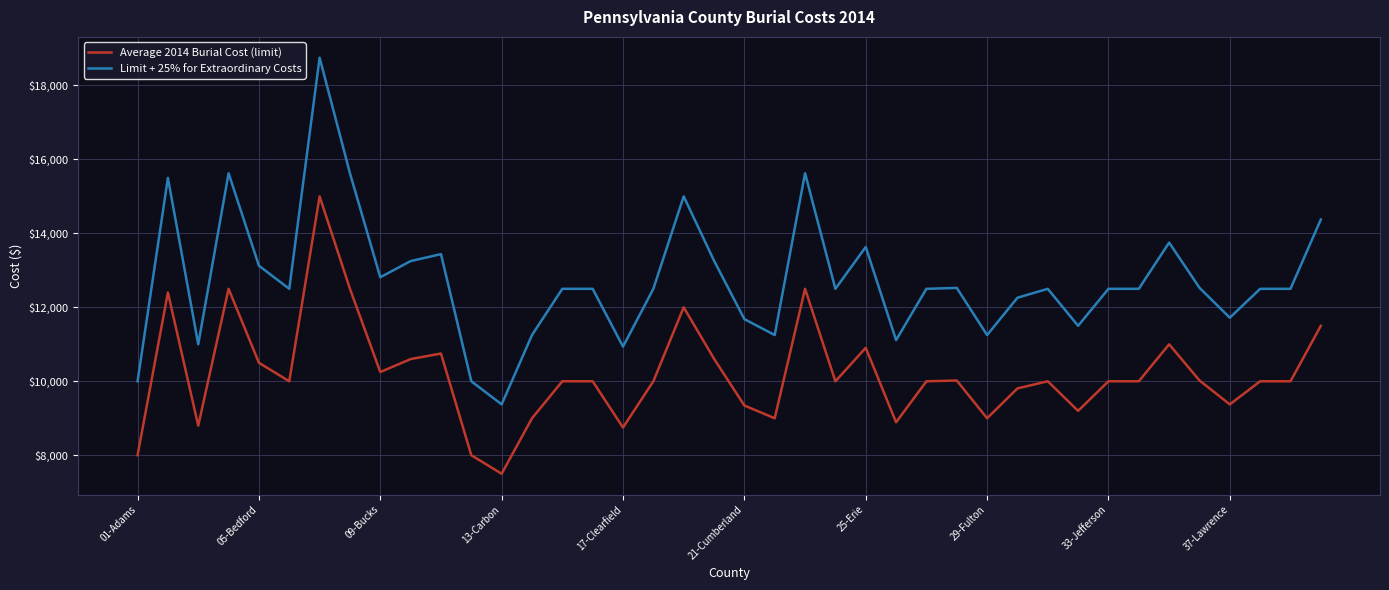

What is the difference between the second highest and minimum values in the Limit + 25% for Extraordinary Costs series?

6250.0